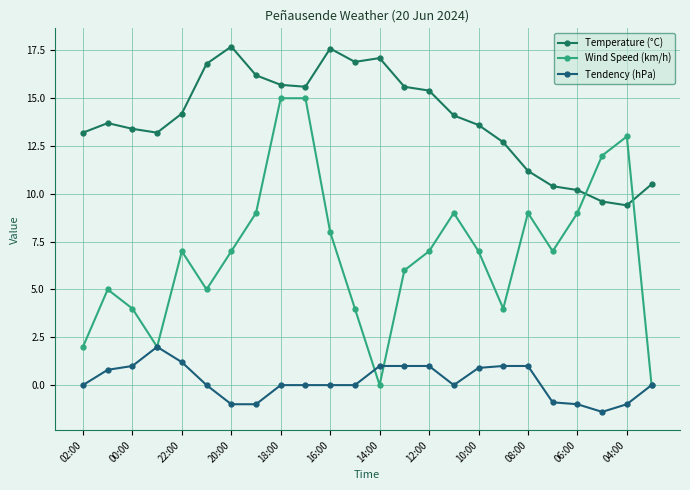

Reading left to right, list all the values displayed in this chart.

Temperature (°C): 13.2	13.7	13.4	13.2	14.2	16.8	17.7	16.2	15.7	15.6	17.6	16.9	17.1	15.6	15.4	14.1	13.6	12.7	11.2	10.4	10.2	9.6	9.4	10.5
Wind Speed (km/h): 2.0	5.0	4.0	2.0	7.0	5.0	7.0	9.0	15.0	15.0	8.0	4.0	0.0	6.0	7.0	9.0	7.0	4.0	9.0	7.0	9.0	12.0	13.0	0.0
Tendency (hPa): 0.0	0.8	1.0	2.0	1.2	0.0	-1.0	-1.0	0.0	0.0	0.0	0.0	1.0	1.0	1.0	0.0	0.9	1.0	1.0	-0.9	-1.0	-1.4	-1.0	0.0